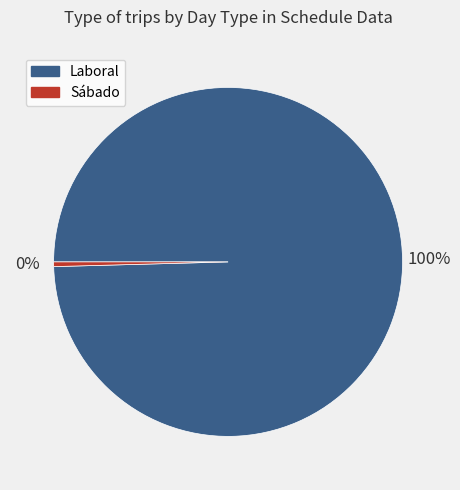

Rank the categories by value from lowest to highest.

Sábado, Laboral